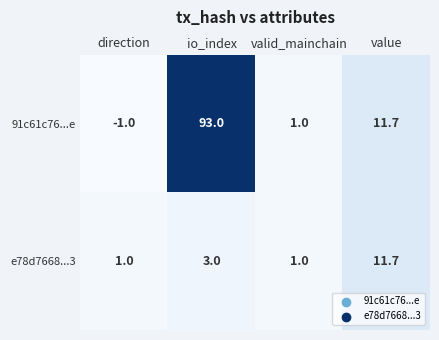

What is the sum of the 91c61c76...e values at value and io_index?

104.7